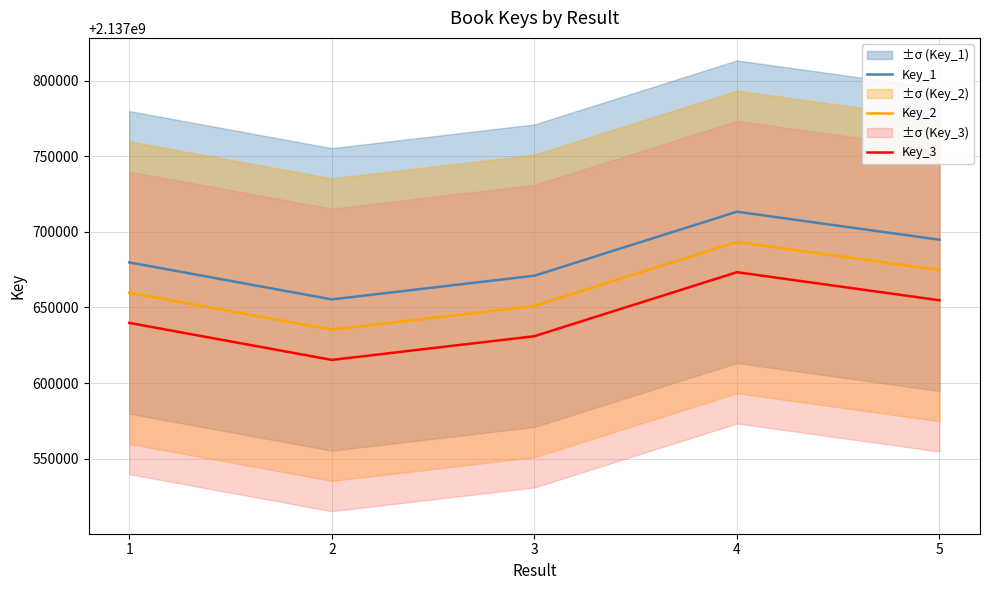

What are all the series names shown in the legend?

Key_1, Key_2, Key_3